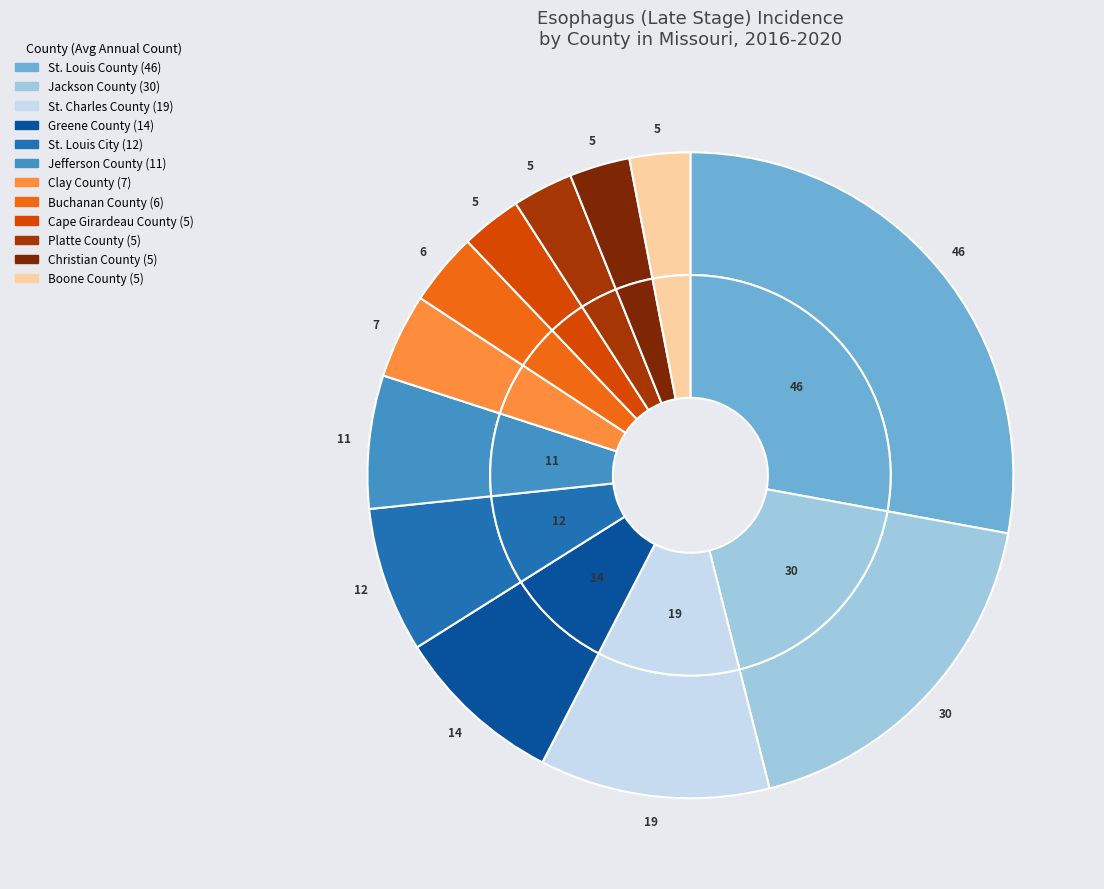

What is the total percentage of Greene County and St. Louis City?

15.8%